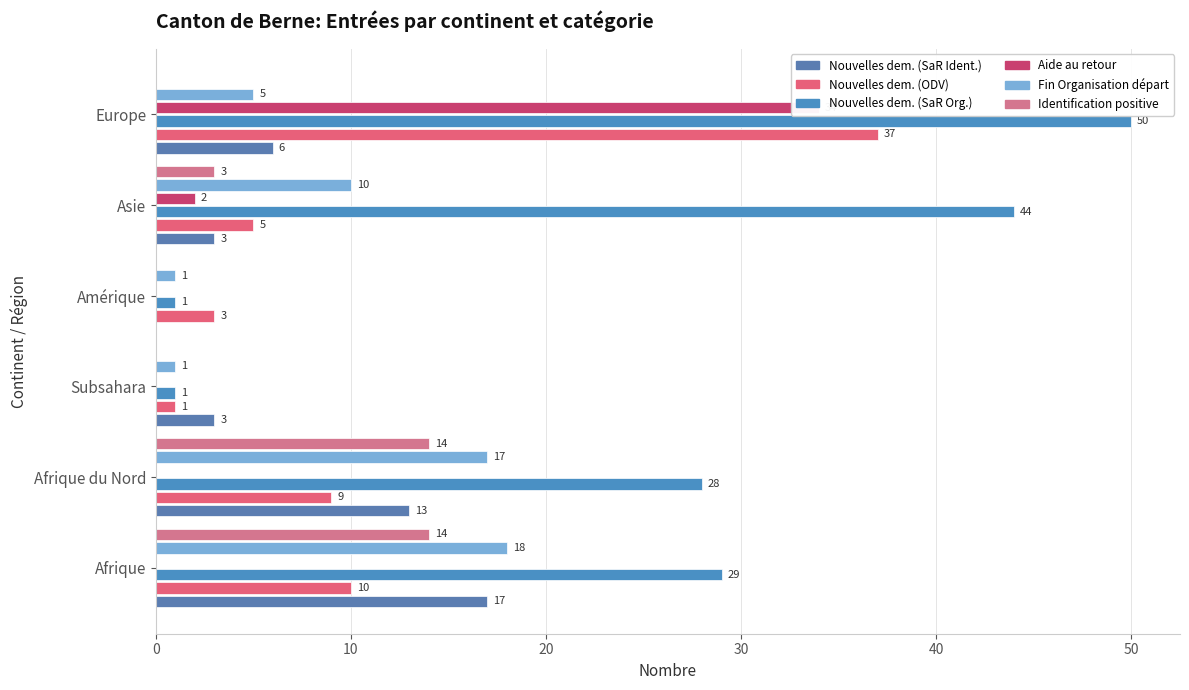

At how many categories does at least one series exceed 33?

2